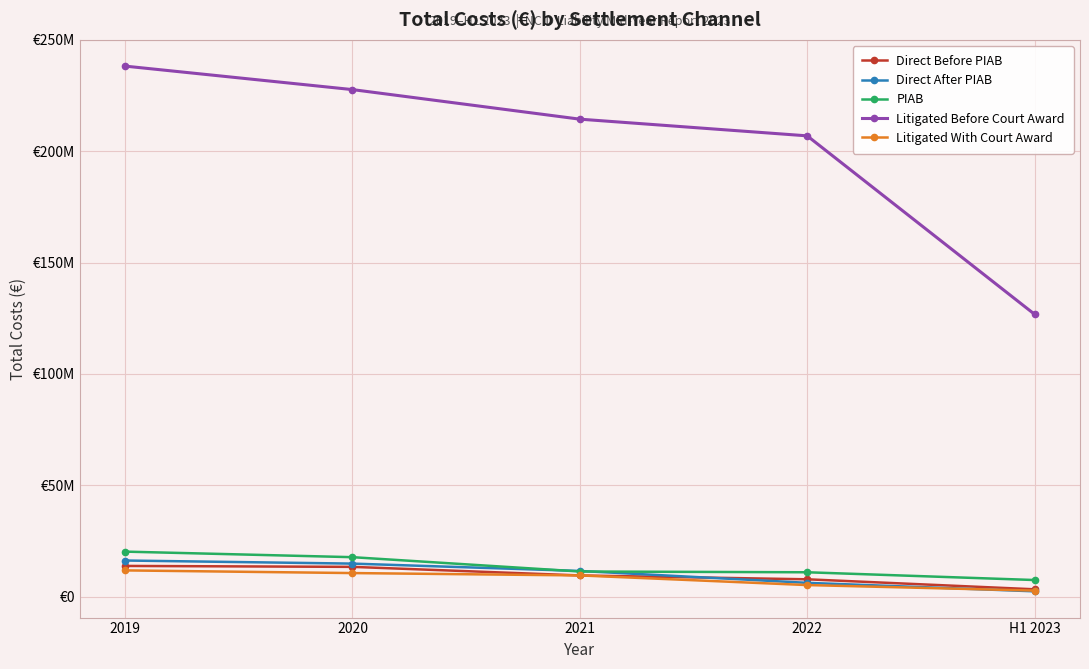

At which label does PIAB reach its peak?

2019